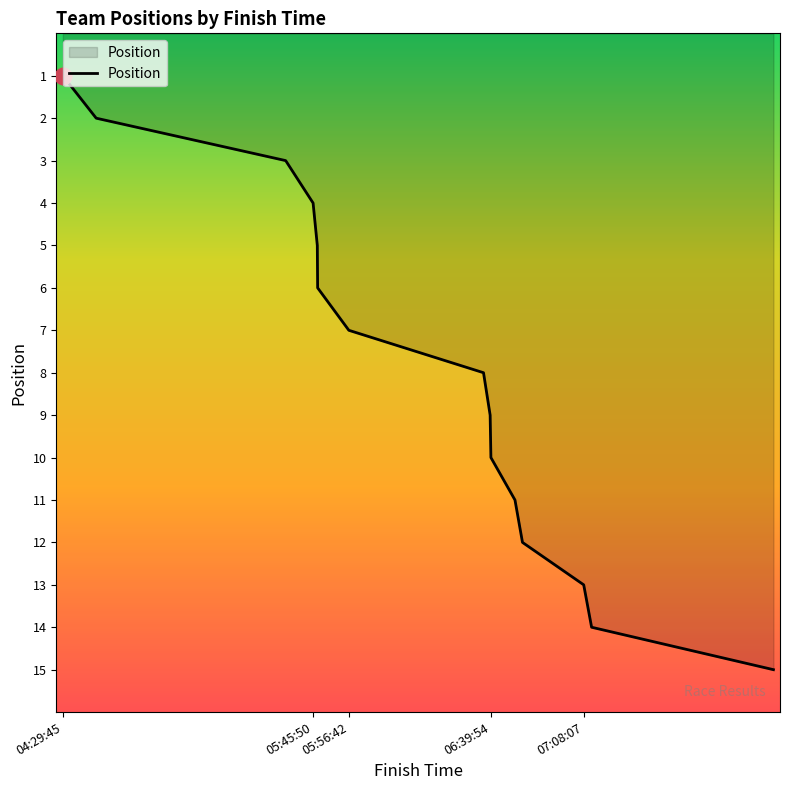

What is the smallest value displayed?

1